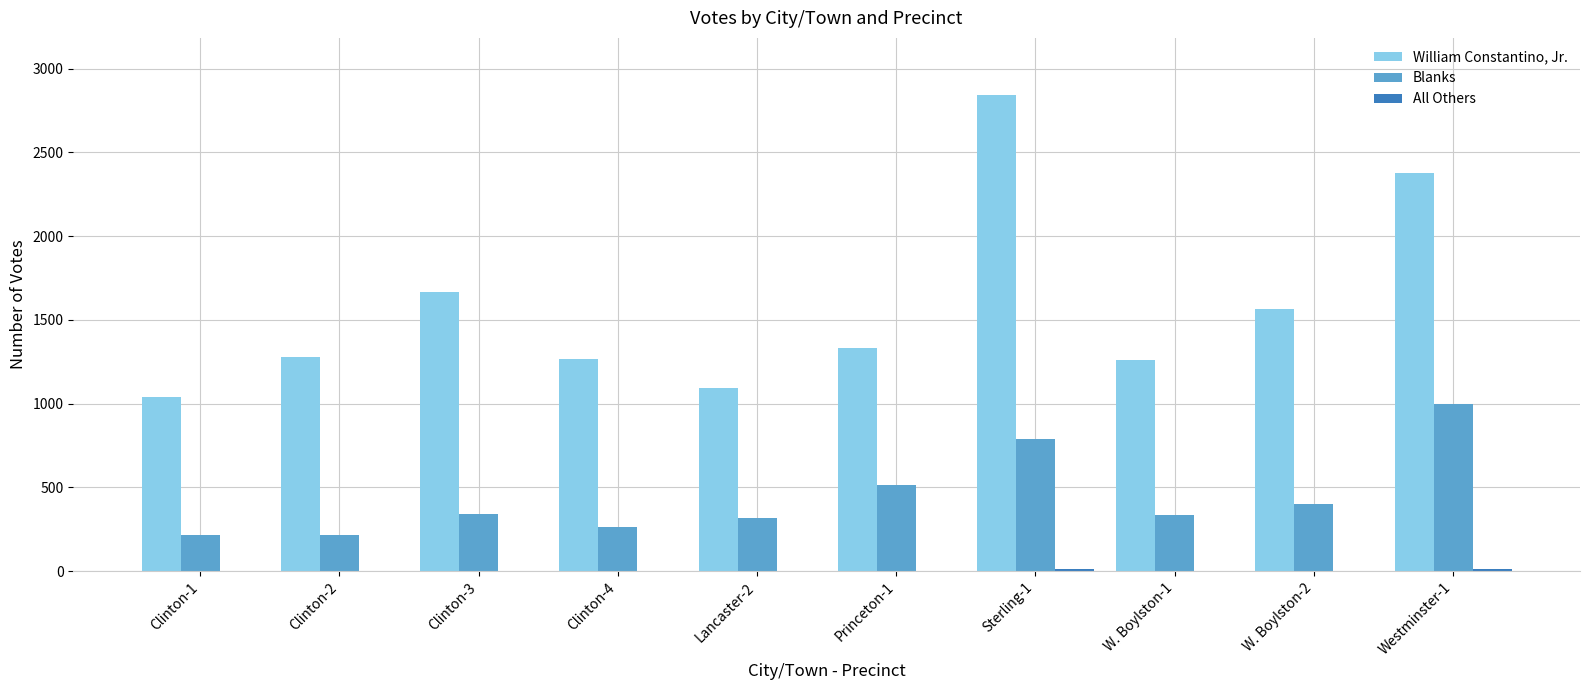

What is the highest value of the Blanks series?

996